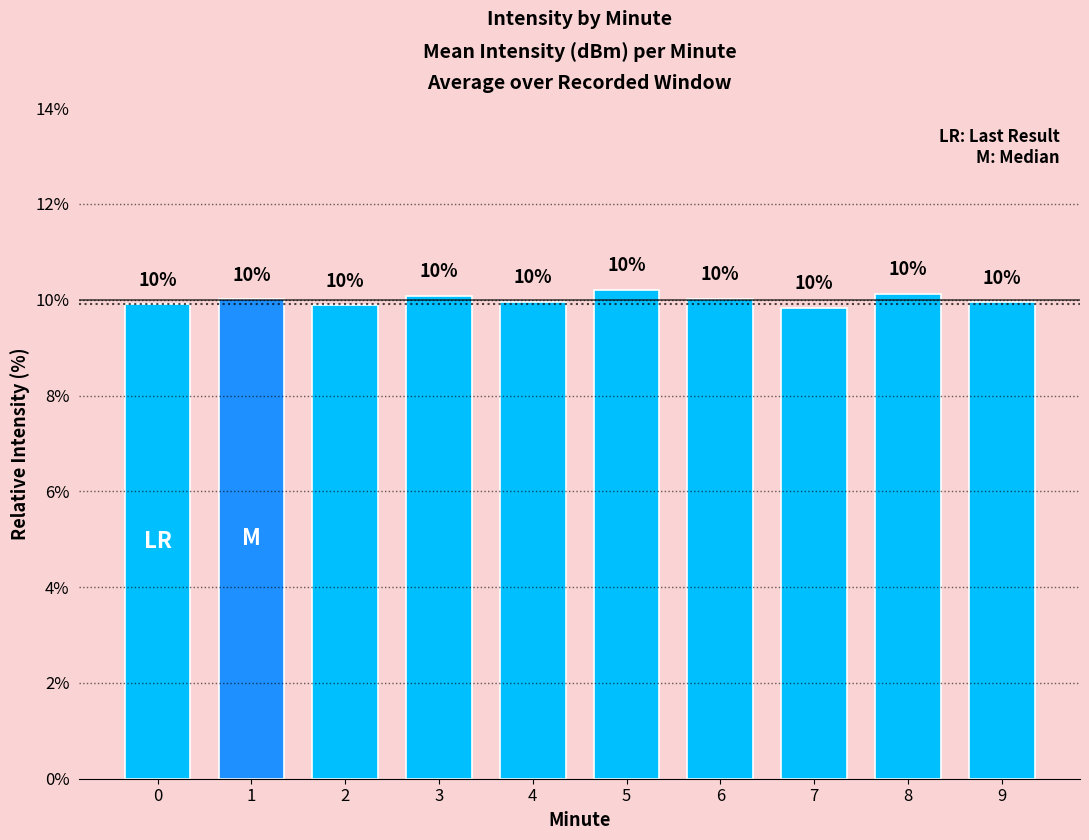

What is the sum of all values?

100.0